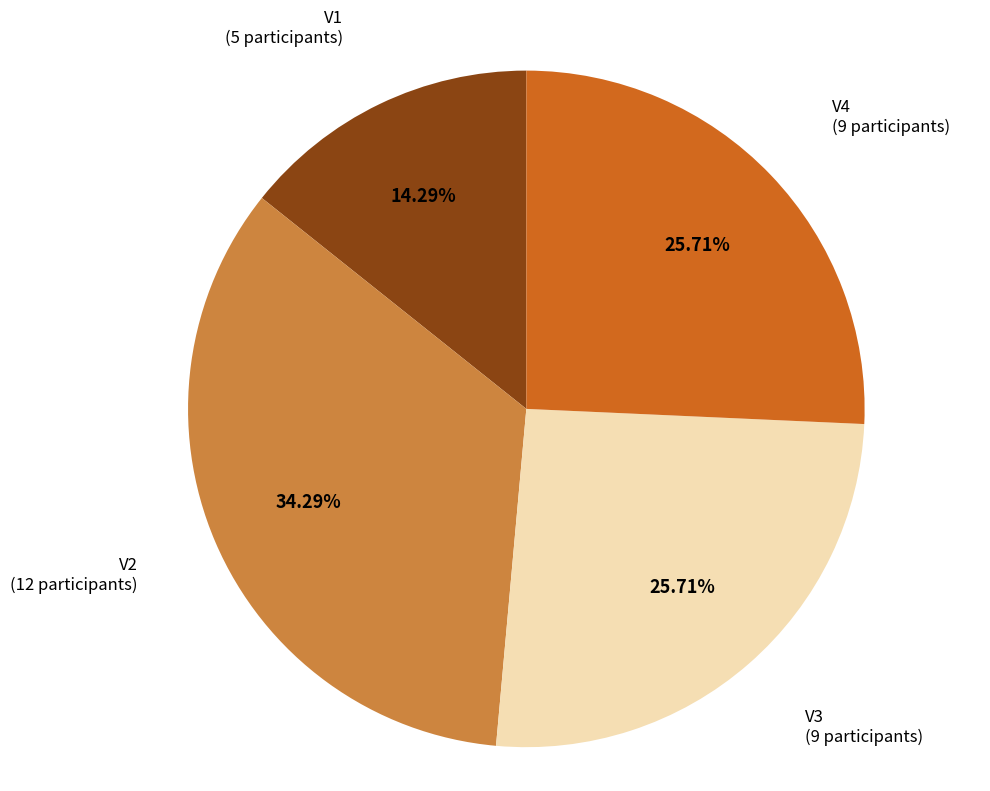

Which category has the smallest portion of the pie?

V1